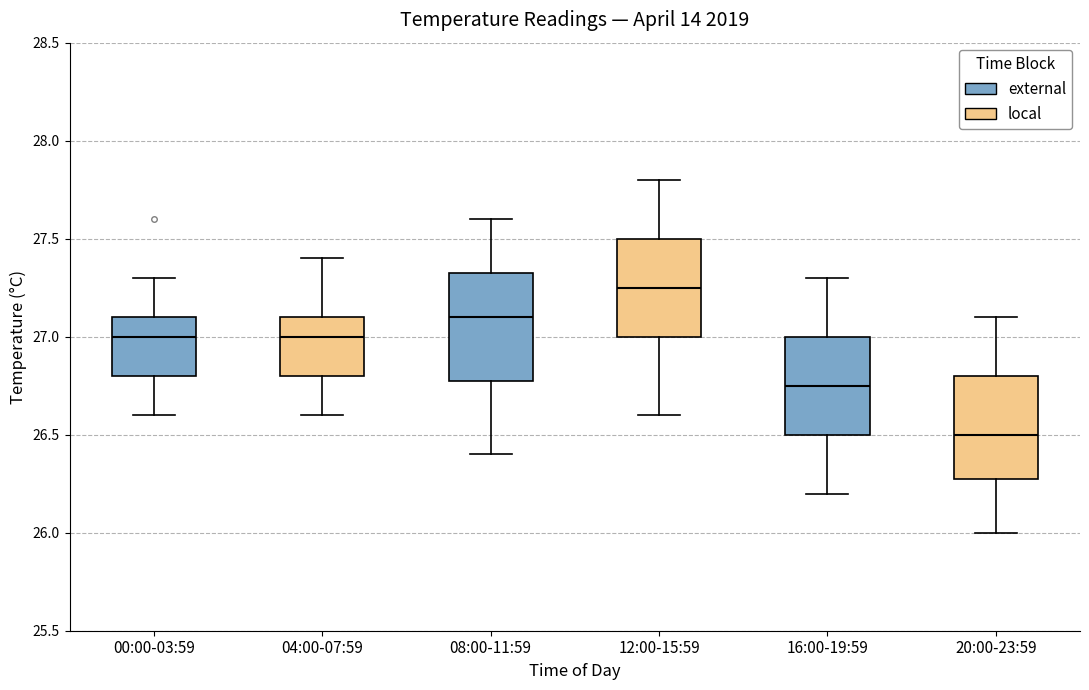

Which box's median line is the highest?

12:00-15:59